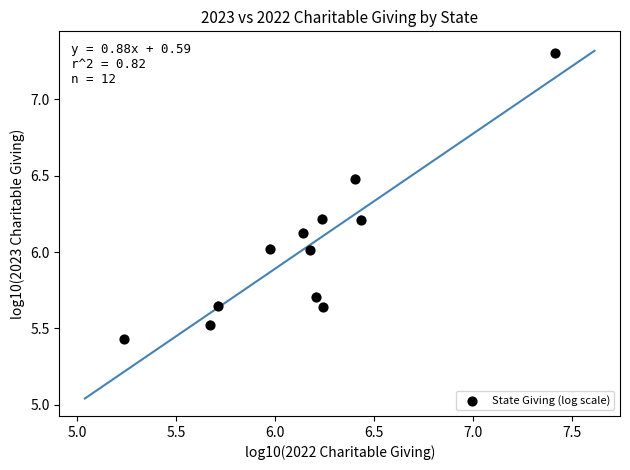

What is the average X value?

6.2